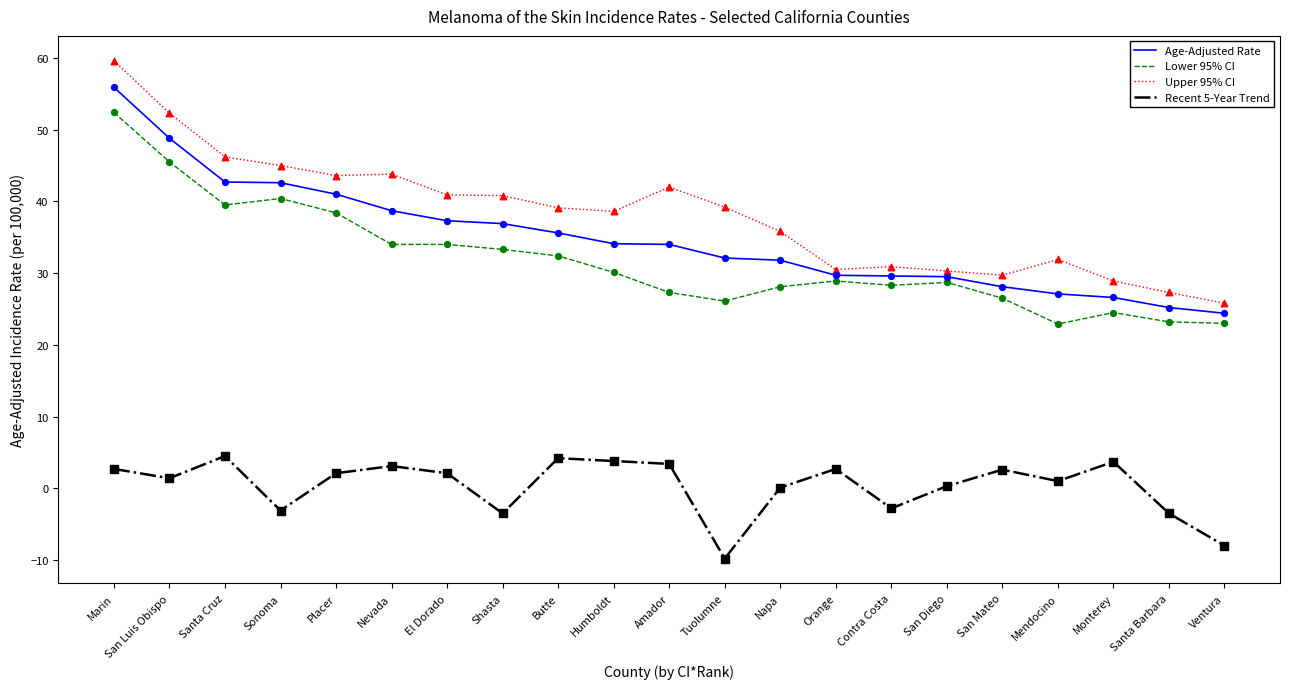

Which series has the largest total across all categories?

Upper 95% CI